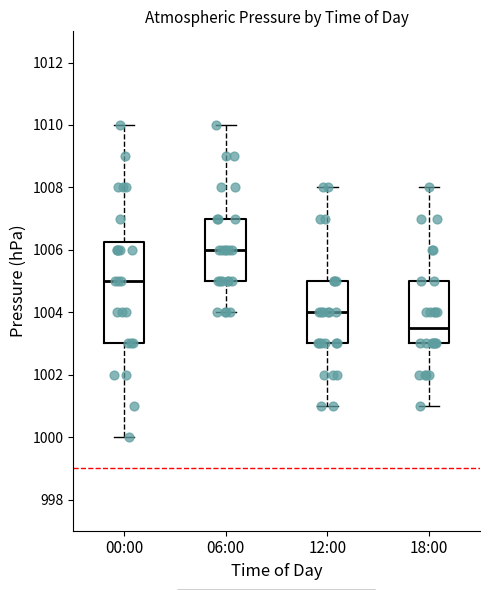

Reading left to right, read every box against the y-axis: the position of its median line, the range the box covers, and the ends of its whiskers. The values are not printed on the chart, so give them approximately, as read against the axis.

00:00: median 1005.0, box 1003.0 to 1006.2, whiskers 1000.0 to 1010.0
06:00: median 1006.0, box 1005.0 to 1007.0, whiskers 1004.0 to 1010.0
12:00: median 1004.0, box 1003.0 to 1005.0, whiskers 1001.0 to 1008.0
18:00: median 1003.6, box 1003.0 to 1005.0, whiskers 1001.0 to 1008.0